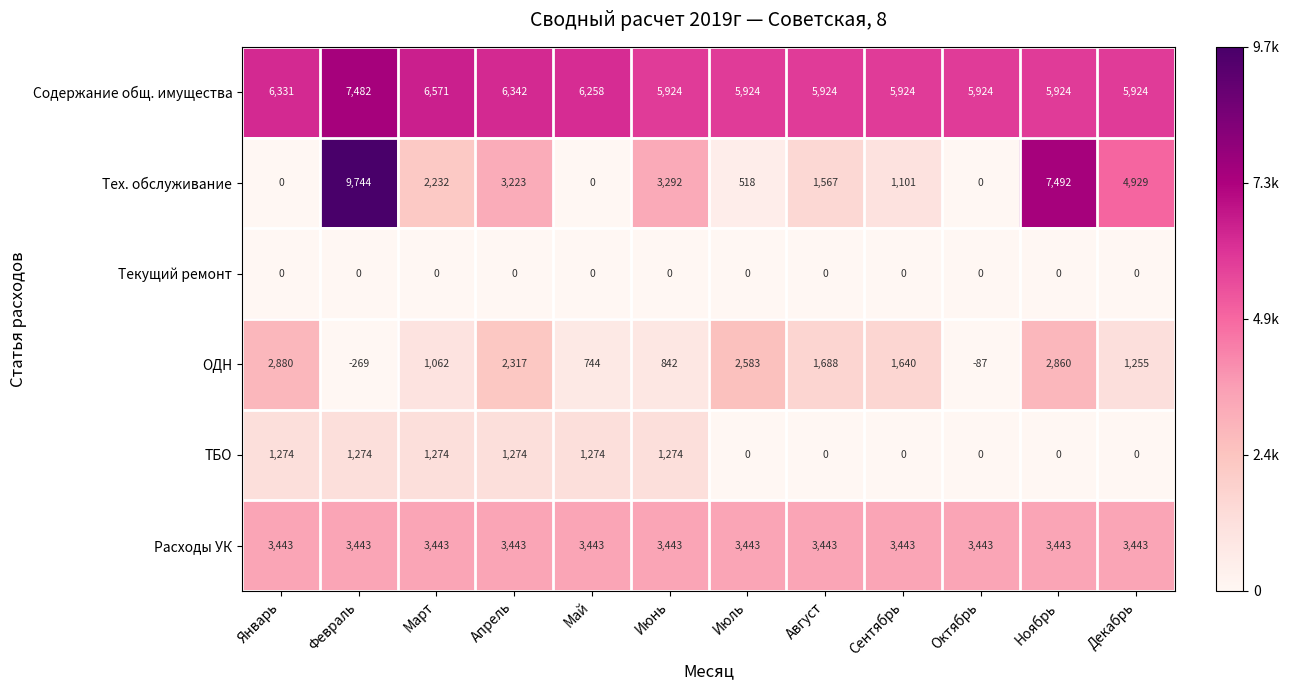

What is the sum of the ТБО values at Сентябрь and Июнь?

1274